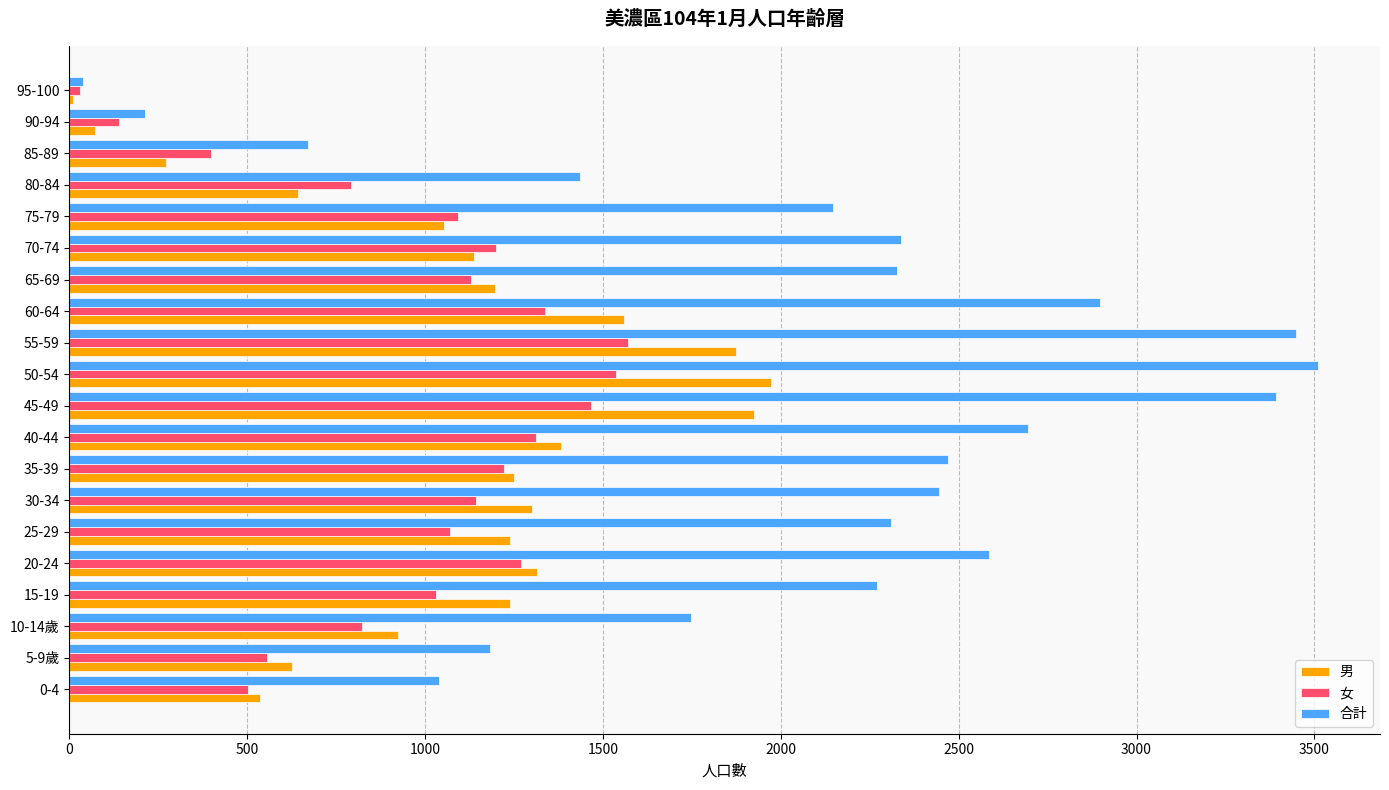

Which series has the largest total across all categories?

合計